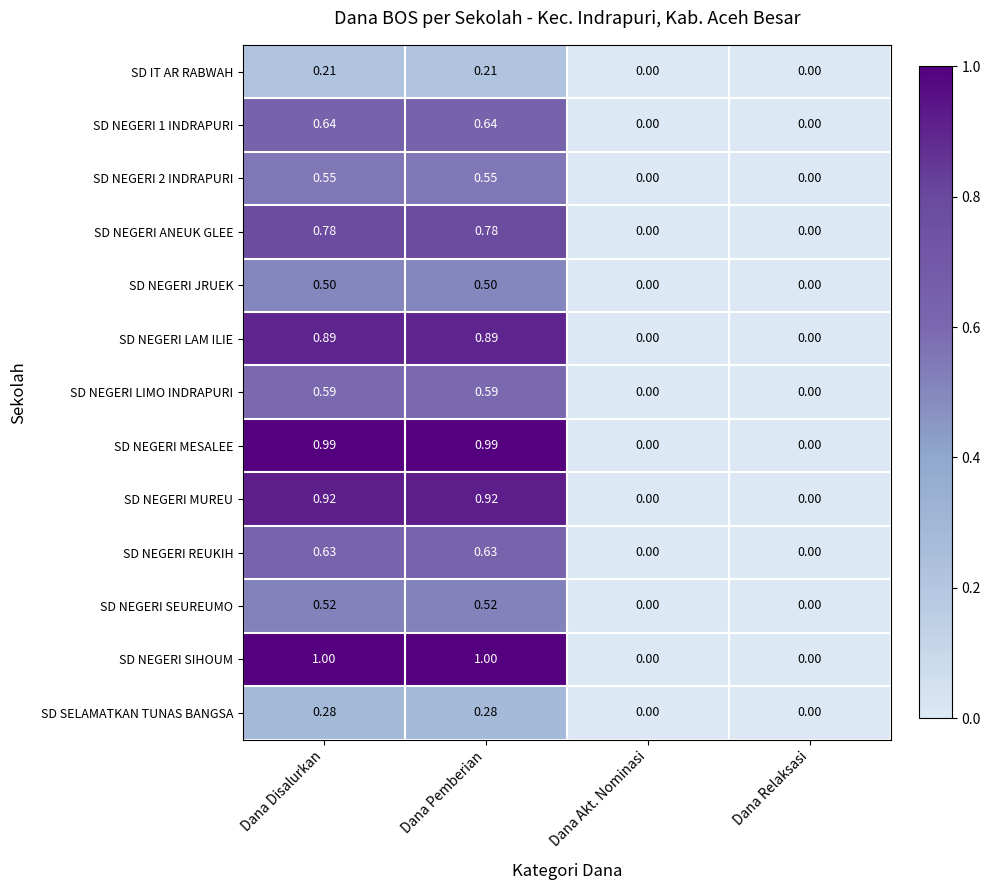

List the series in order of their peak value, highest first.

SD NEGERI SIHOUM, SD NEGERI MESALEE, SD NEGERI MUREU, SD NEGERI LAM ILIE, SD NEGERI ANEUK GLEE, SD NEGERI 1 INDRAPURI, SD NEGERI REUKIH, SD NEGERI LIMO INDRAPURI, SD NEGERI 2 INDRAPURI, SD NEGERI SEUREUMO, SD NEGERI JRUEK, SD SELAMATKAN TUNAS BANGSA, SD IT AR RABWAH